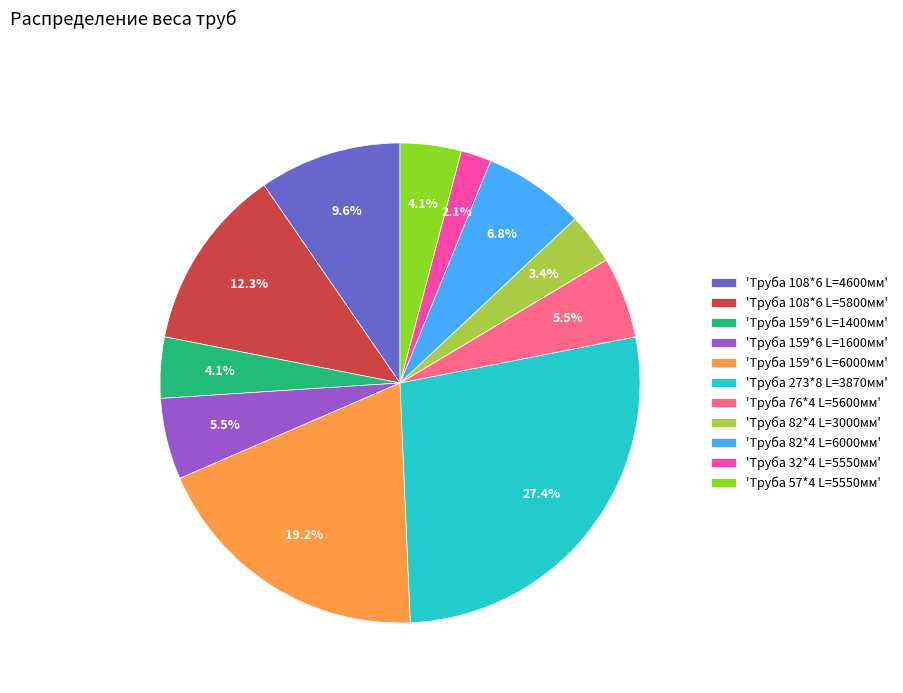

Does 'Труба 108*6 L=5800мм' account for over 50% of the chart?

No